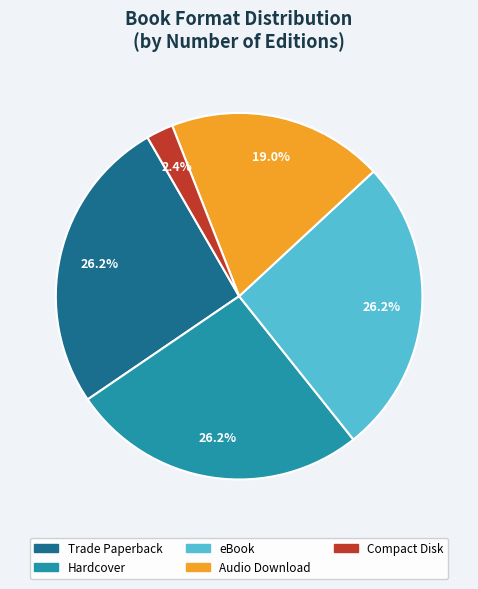

Is there a majority slice in this chart?

No